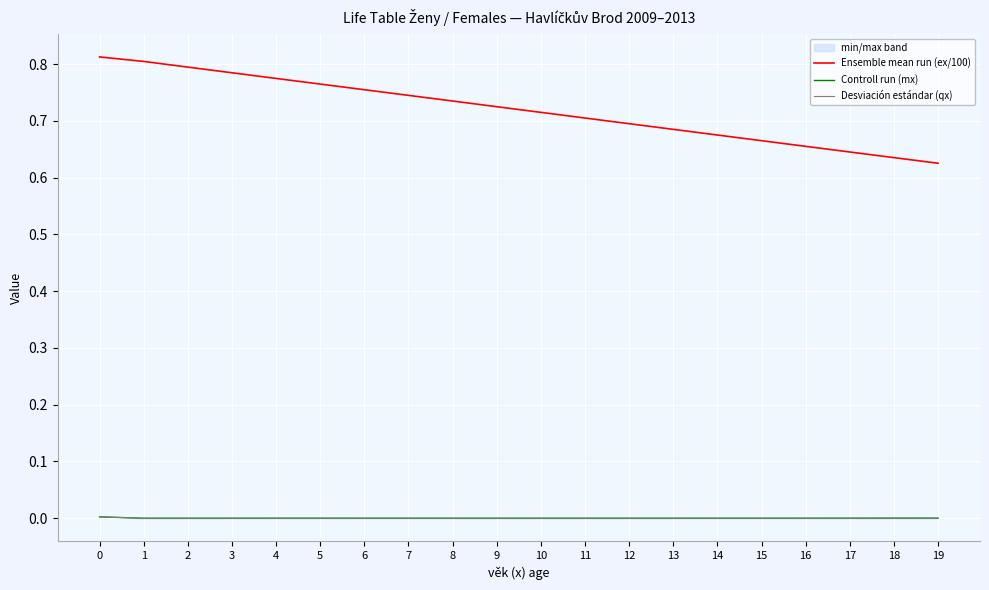

Rank the series at 14 from highest to lowest value.

Ensemble mean run (ex/100), Controll run (mx), Desviación estándar (qx)